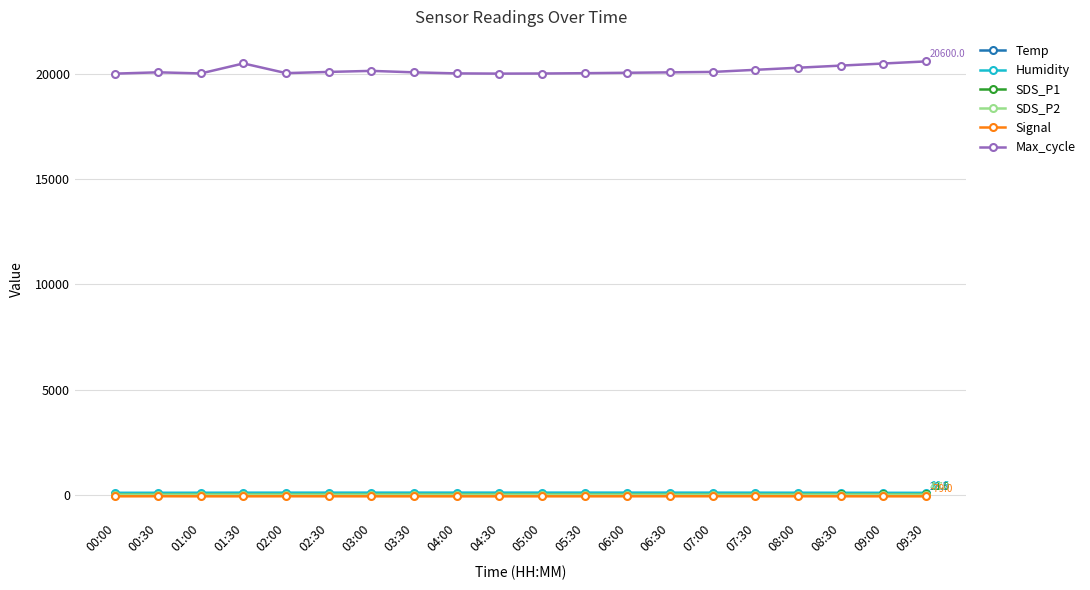

The value of Humidity at 06:00 is 98.0. True or false?

True